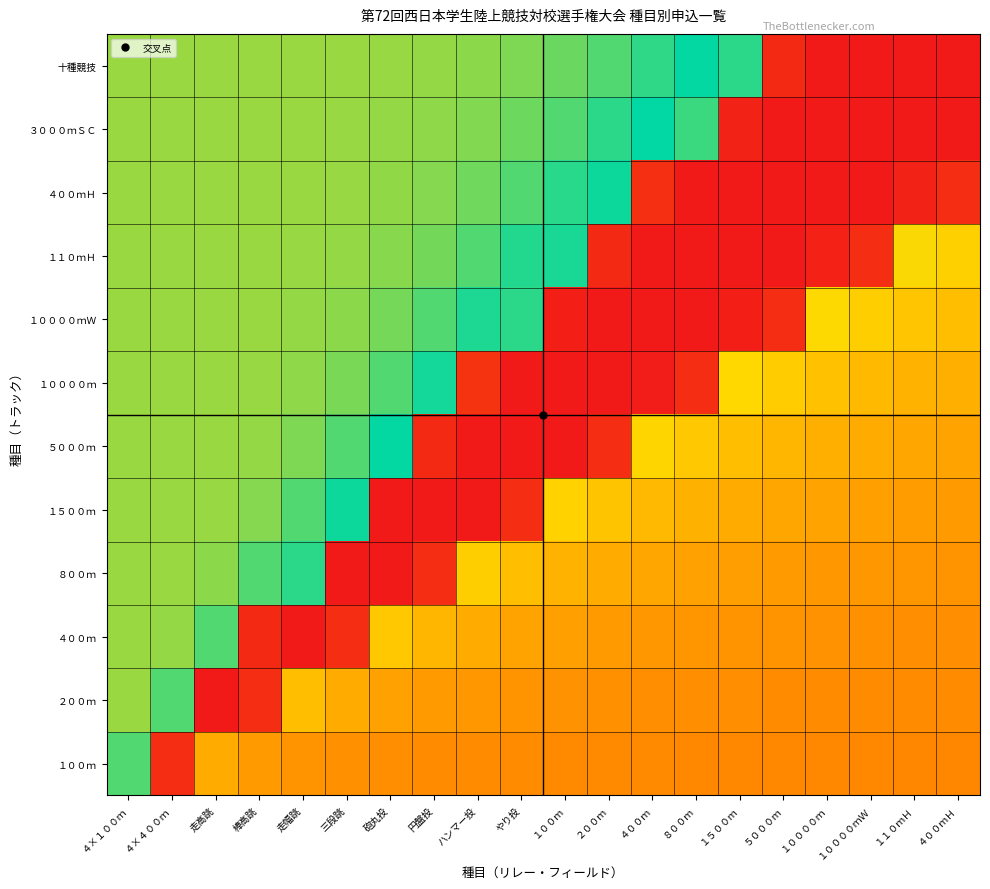

How many data points does each series have?

20